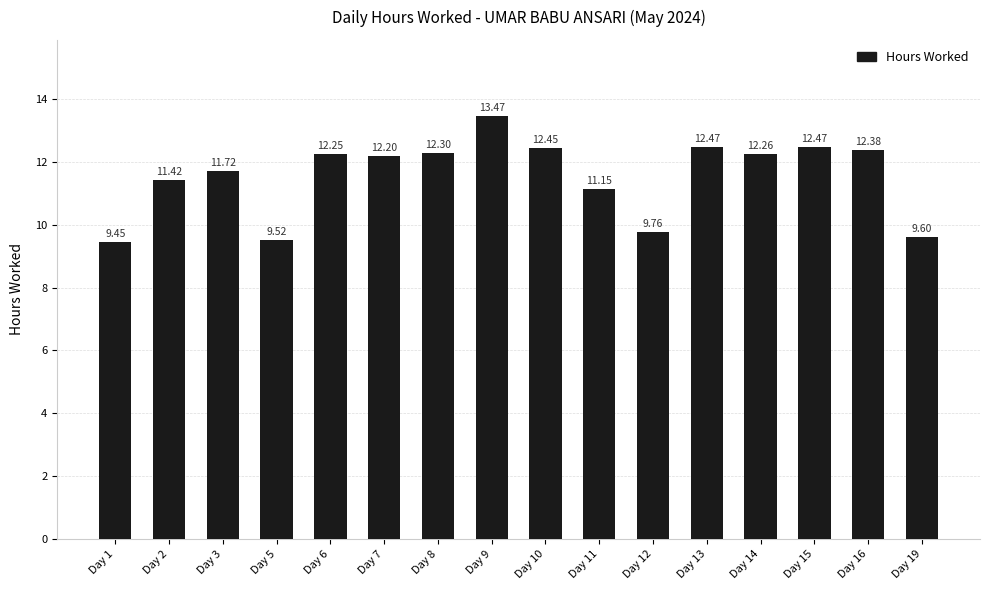

What is the sum of all values?

184.9